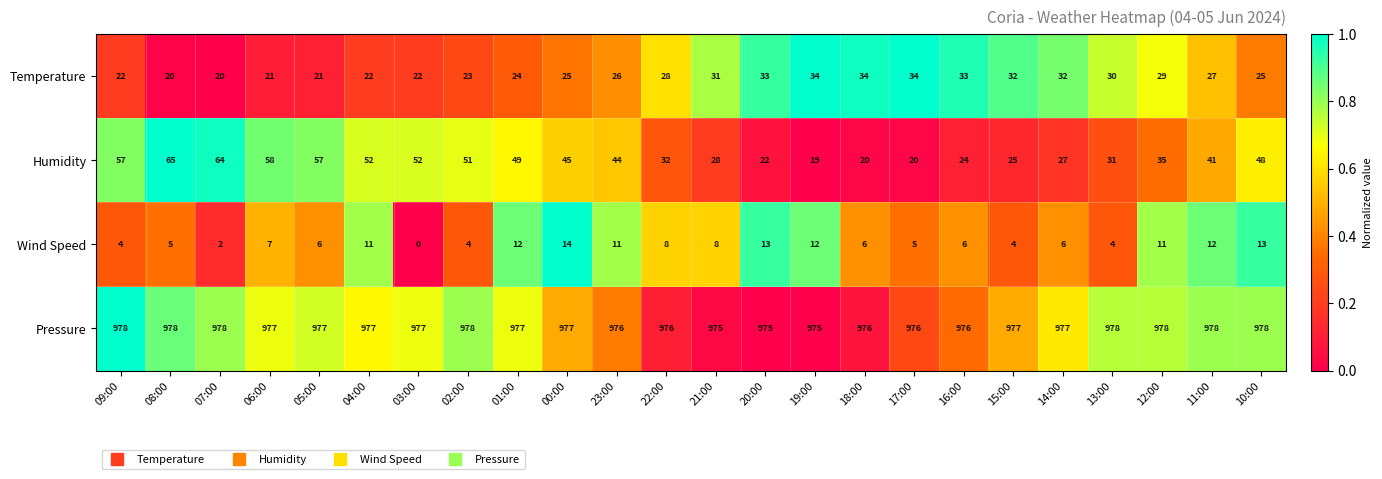

Which series has the widest spread of values?

Humidity